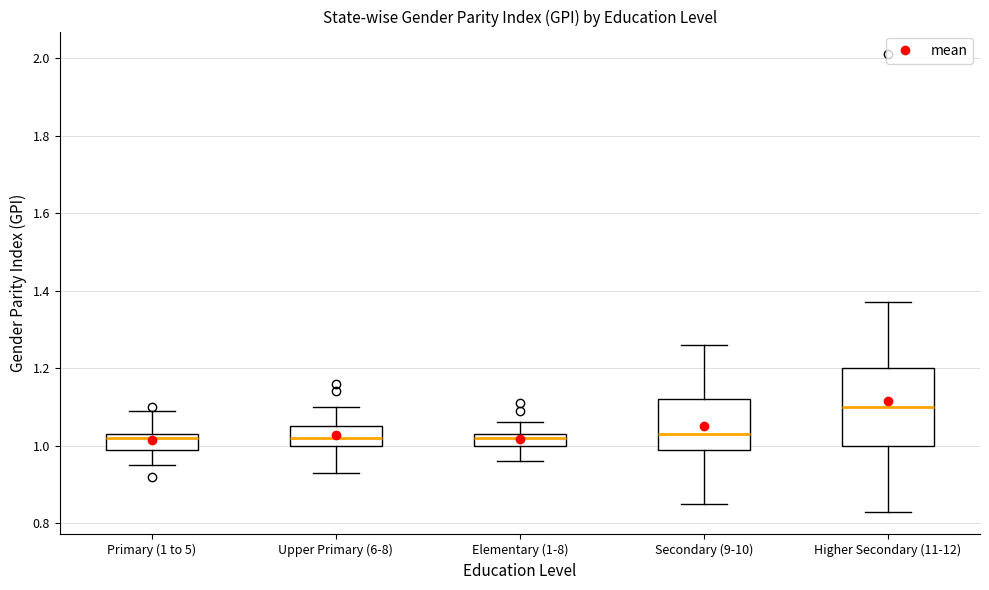

Where does the lower whisker of the box for Upper Primary (6-8) end on the y-axis? The values are not printed on the chart, so give them approximately, as read against the axis.

0.94